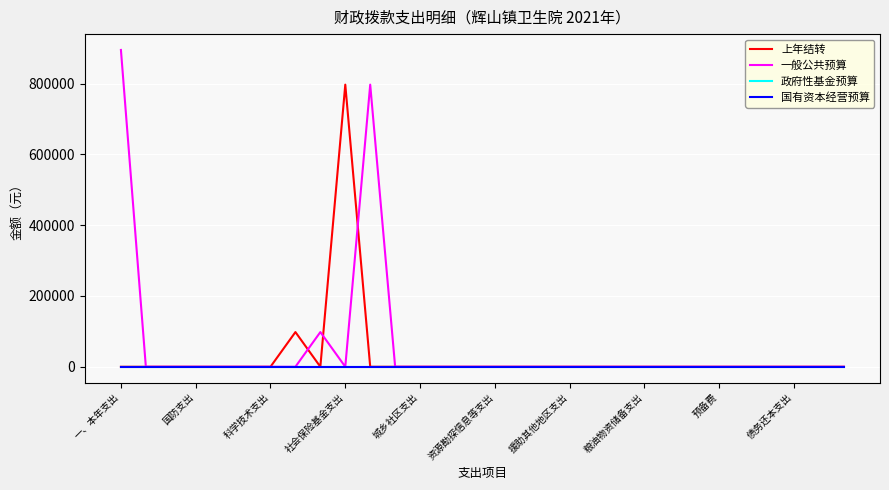

Does the chart display data point markers on the line(s)?

No